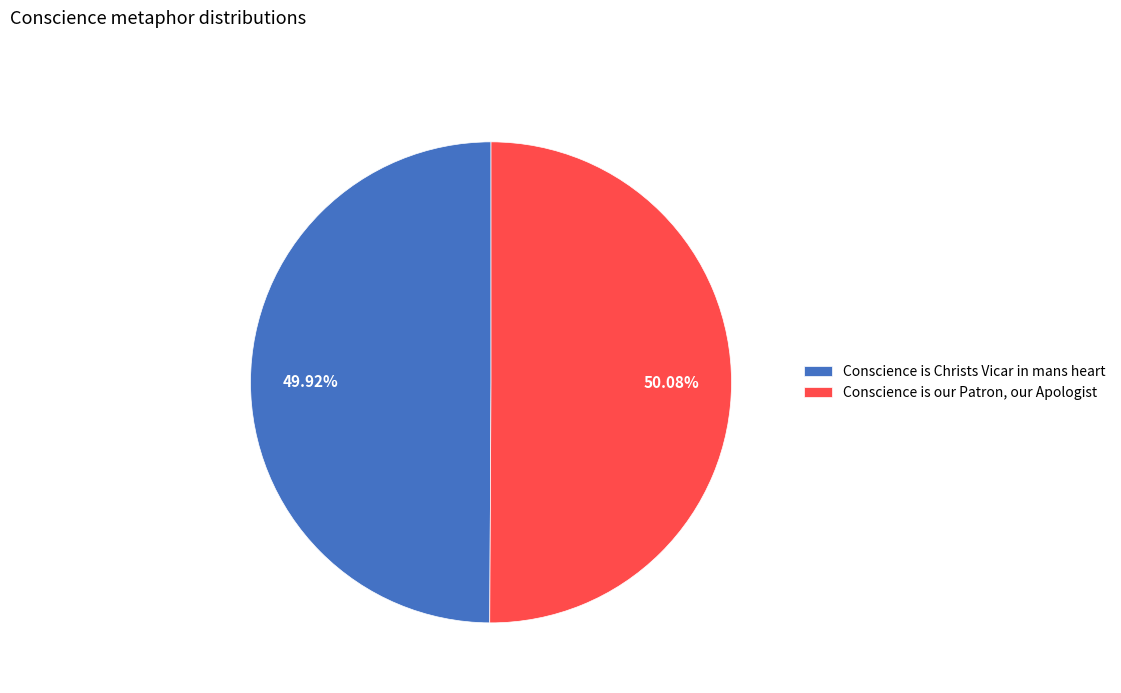

To the nearest percent, what is the combined percentage of Conscience is our Patron, our Apologist and Conscience is Christs Vicar in mans heart?

100%